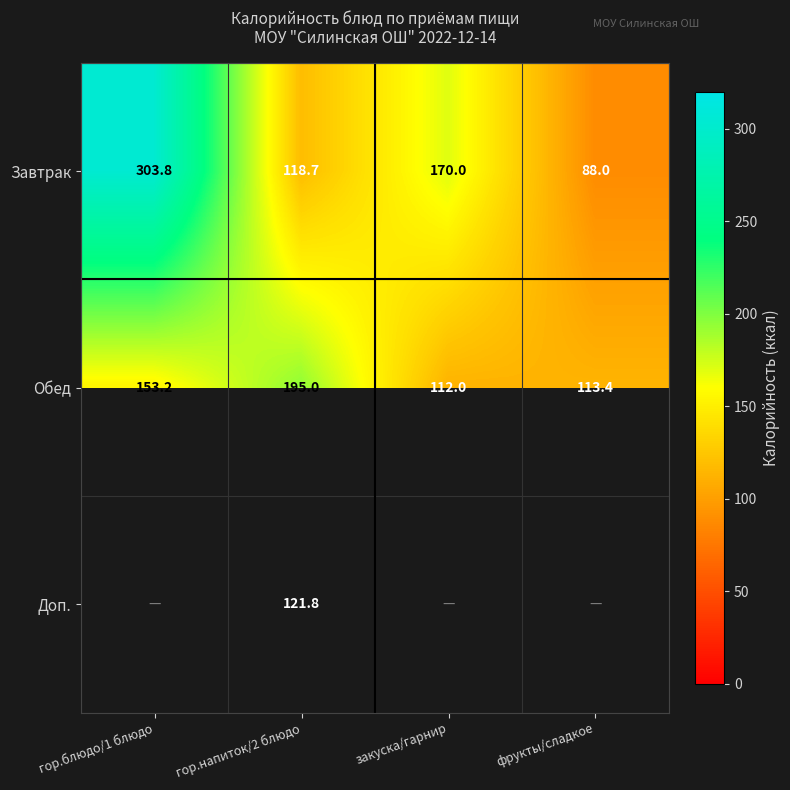

What is the sum of all Завтрак values?

680.5